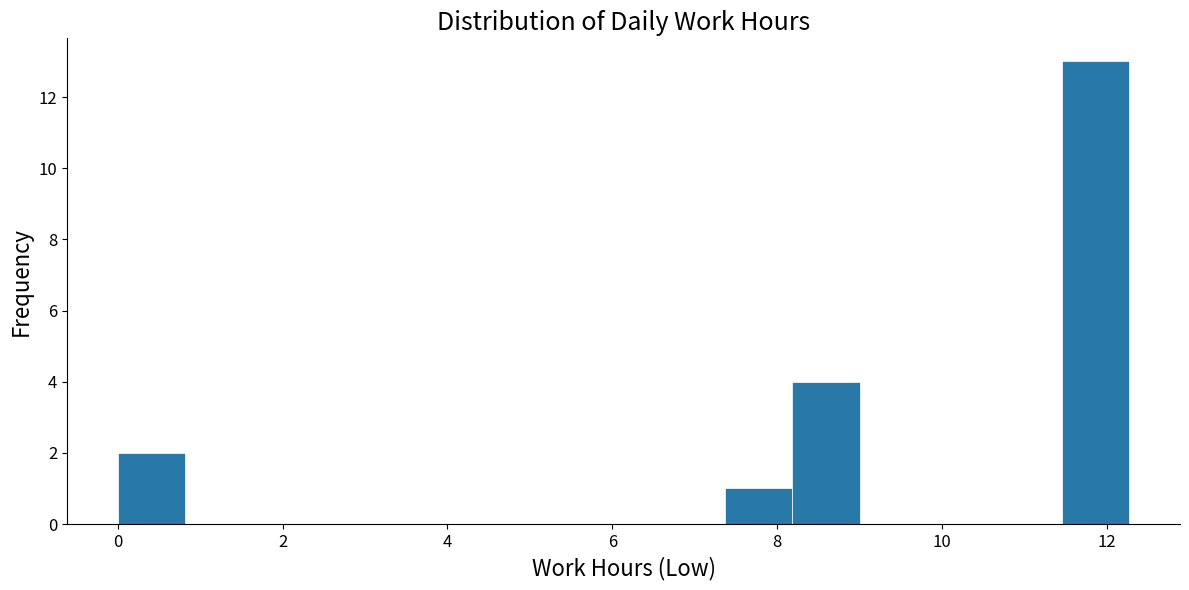

Reading left to right, list every bar in this chart as the range it spans on the x-axis followed by its height. Neither the bar edges nor the heights are printed on the chart, so give them approximately, as read against the axes.

0.0 to 0.8: 2
0.8 to 1.6: 0
1.6 to 2.4: 0
2.4 to 3.2: 0
3.2 to 4.0: 0
4.0 to 5.0: 0
5.0 to 5.8: 0
5.8 to 6.6: 0
6.6 to 7.4: 0
7.4 to 8.2: 1
8.2 to 9.0: 4
9.0 to 9.8: 0
9.8 to 10.6: 0
10.6 to 11.4: 0
11.4 to 12.2: 13